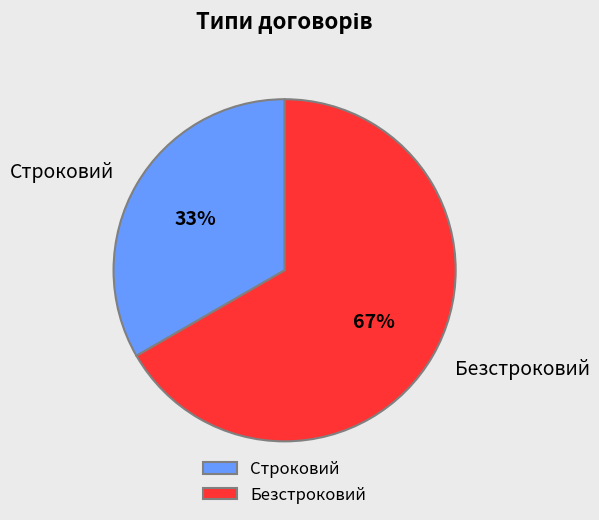

Rank the categories by value from lowest to highest.

Строковий, Безстроковий